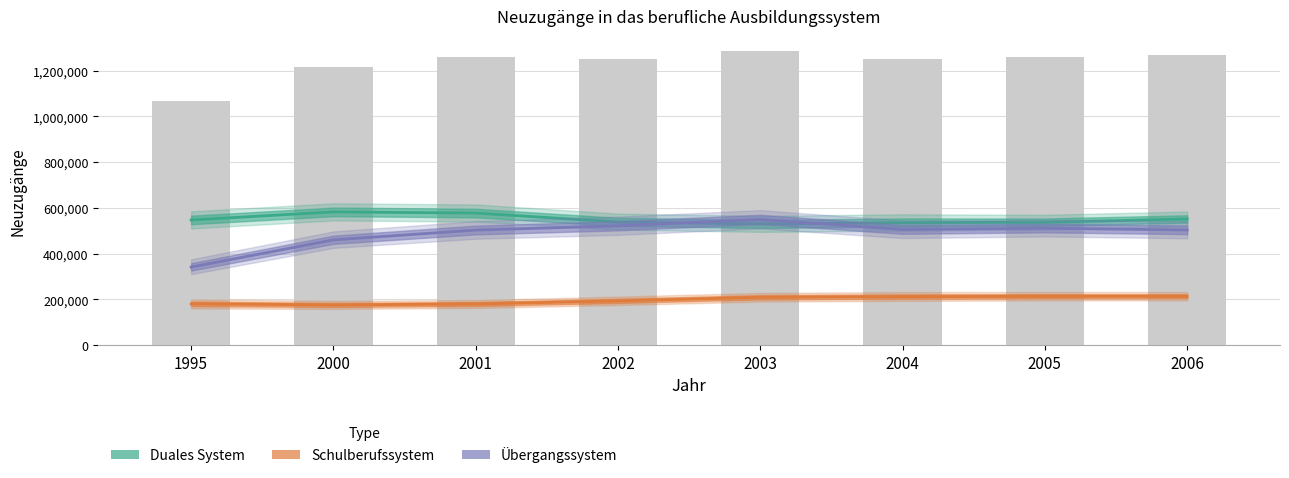

Which category has the highest value across all series?

2000